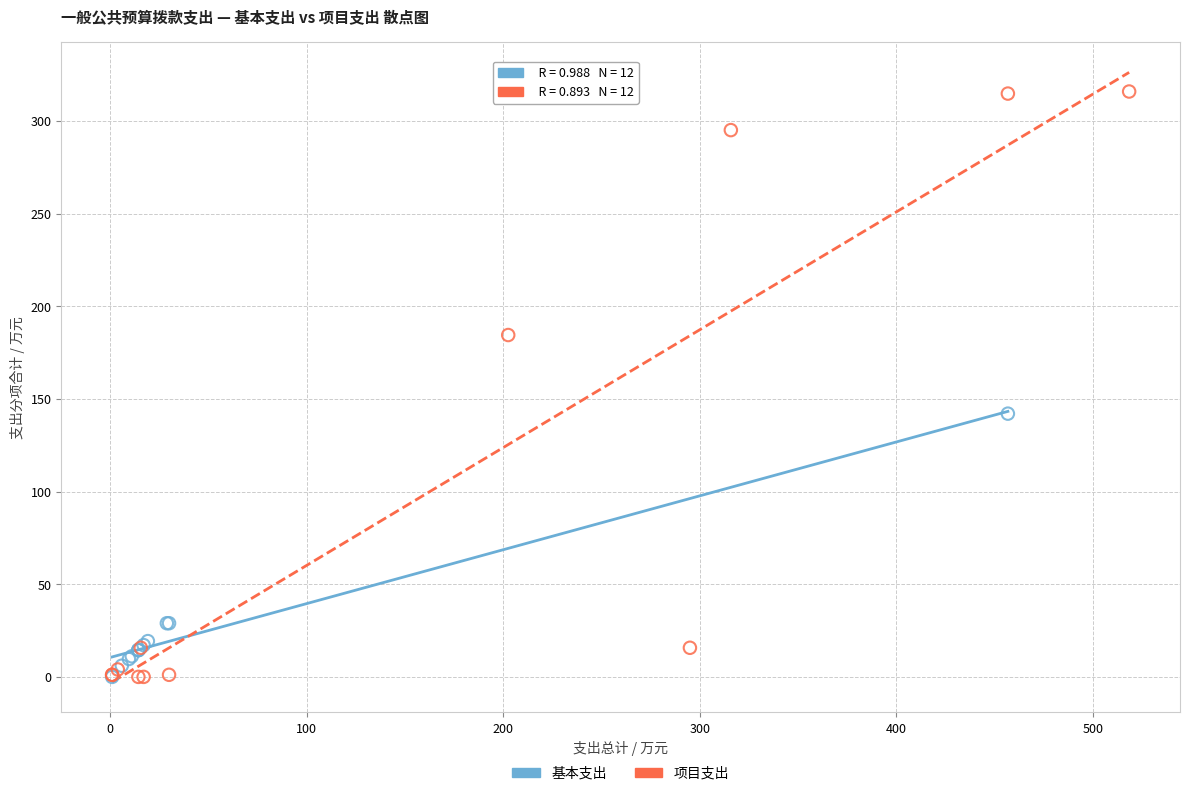

What are all the series names shown in the legend?

基本支出, 项目支出